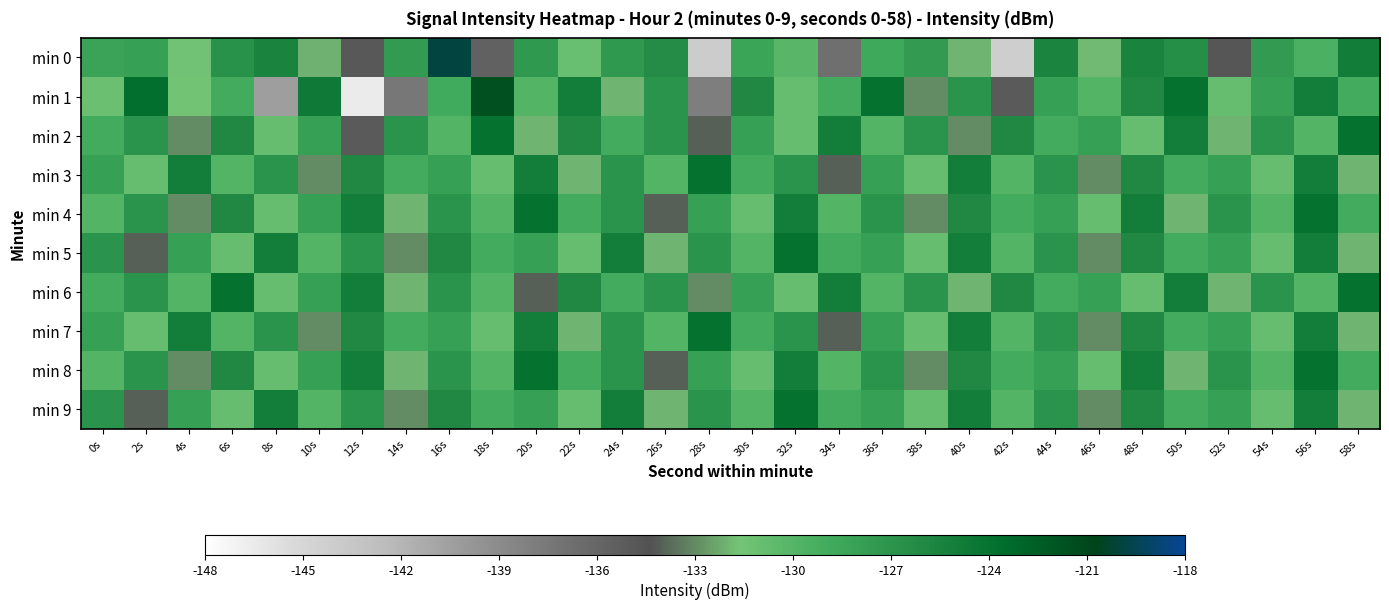

At which category does the chart reach its peak across all series?

16s